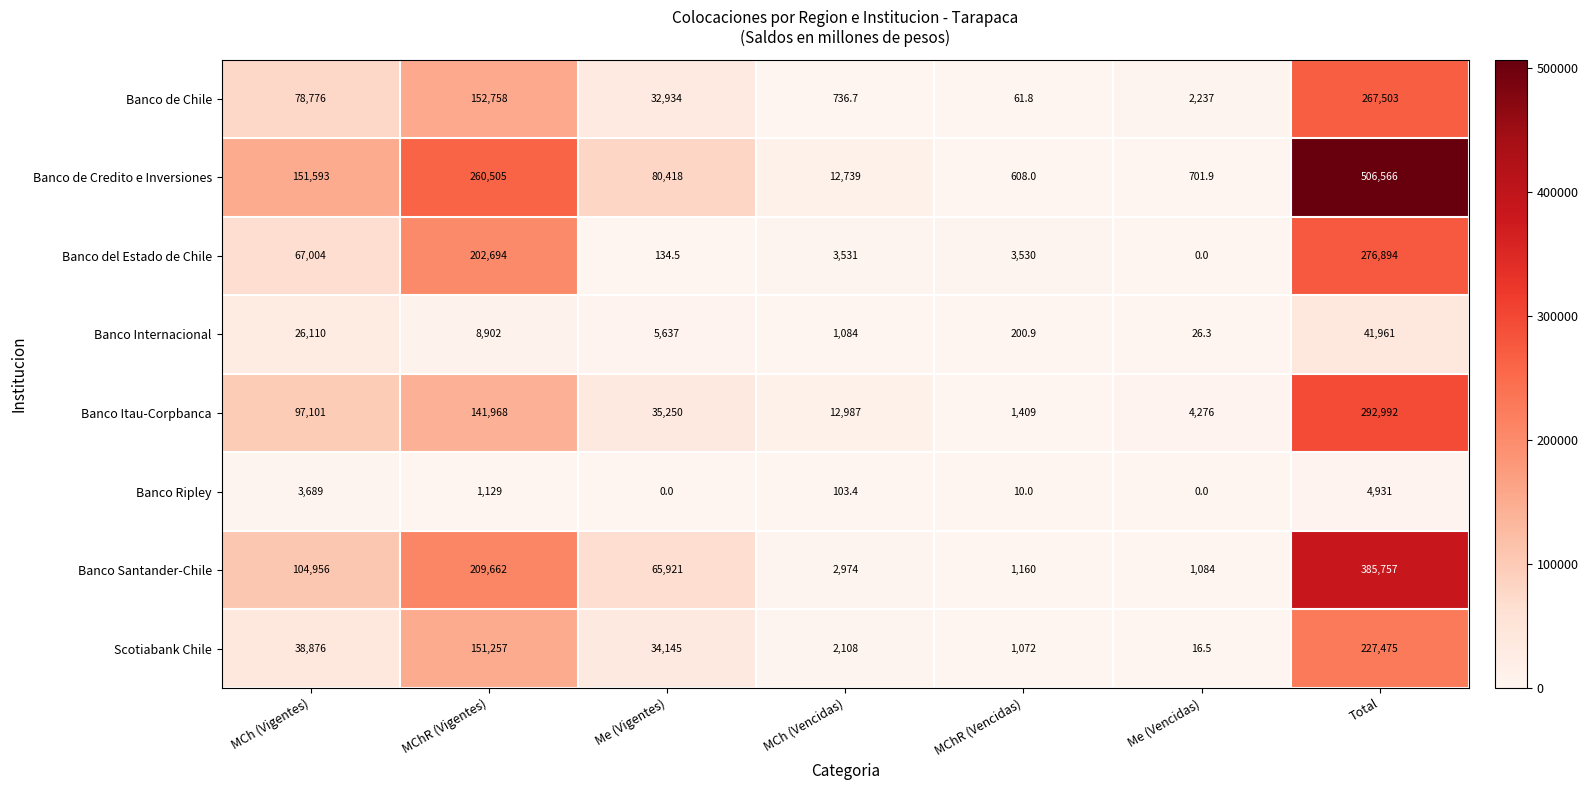

At which category is the sum across all series the highest?

Total